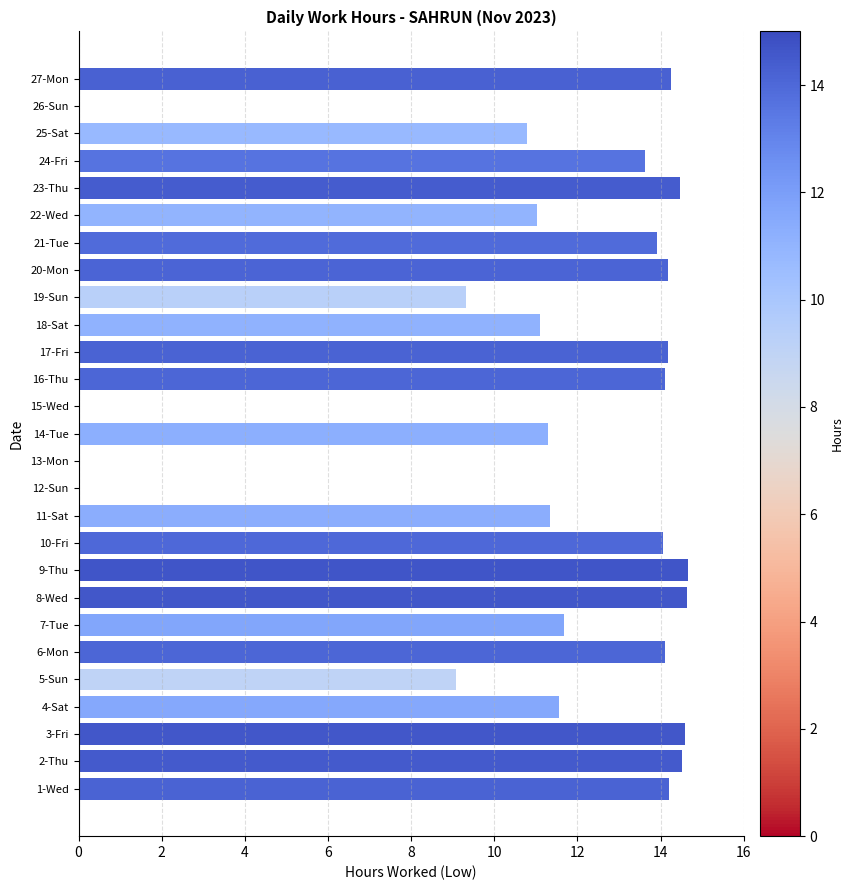

What is the change in value from 4-Sat to 24-Fri?

+2.1